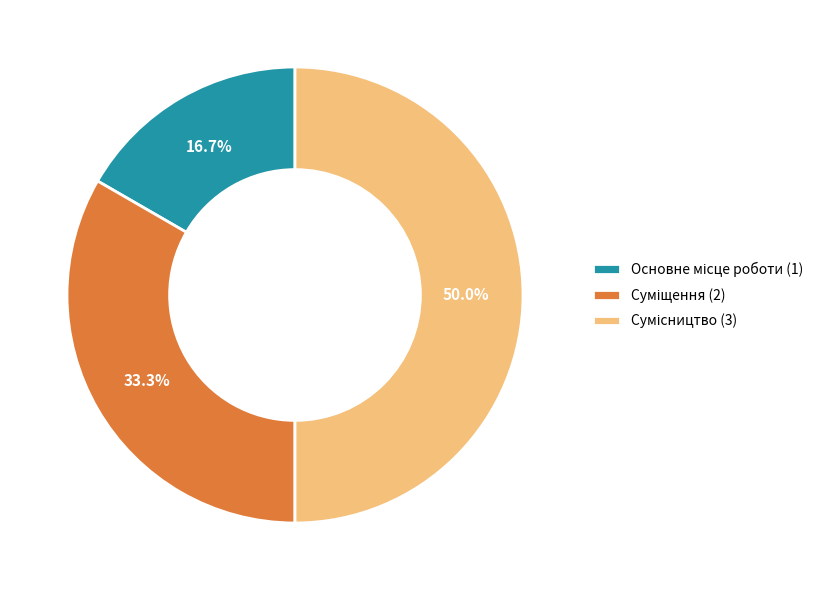

Between Суміщення and Сумісництво, which is larger?

Сумісництво